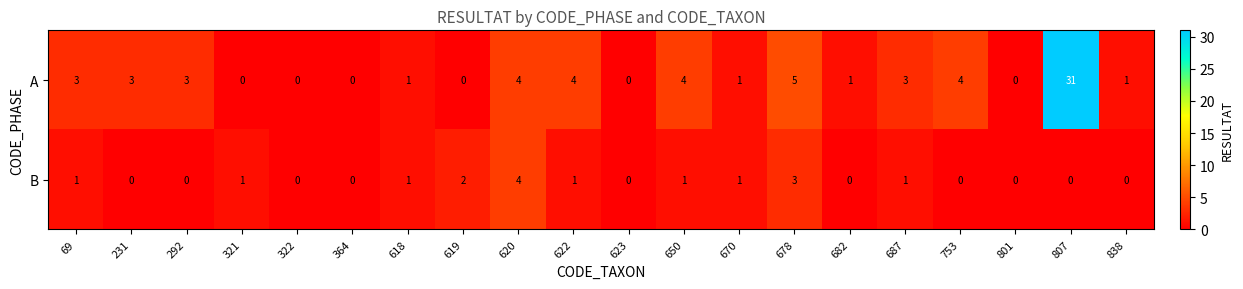

True or false: A has a value of 1 at 682.

True